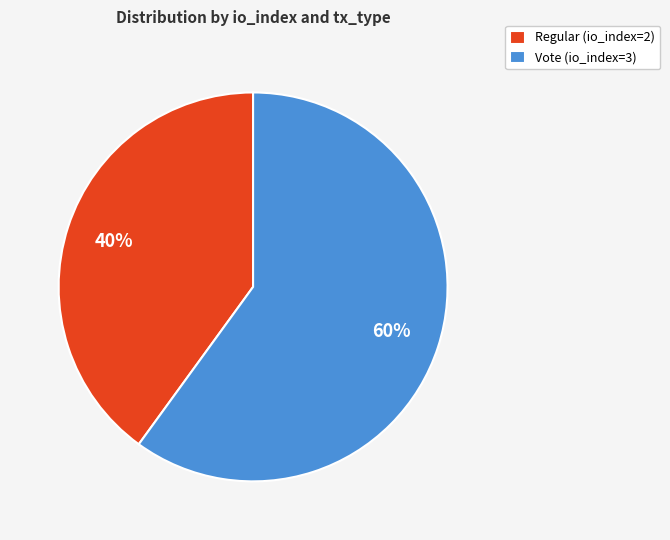

Does Vote (io_index=3) represent more than half of the total?

Yes